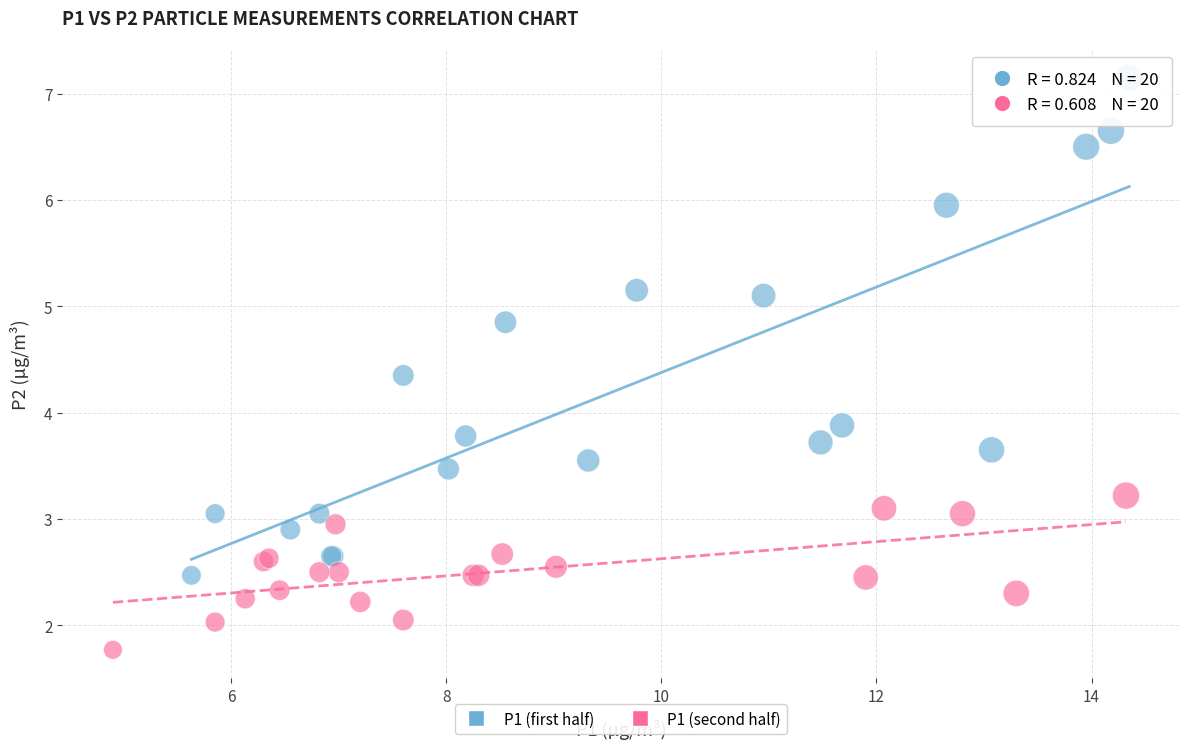

What are all the series names shown in the legend?

P1 (first half), P1 (second half)